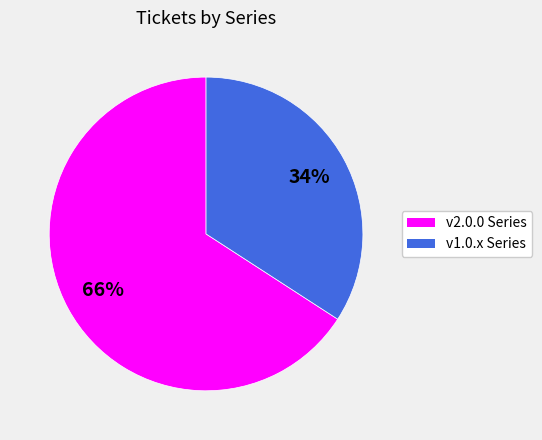

Do v1.0.x Series and v2.0.0 Series together represent more than half of the pie?

Yes